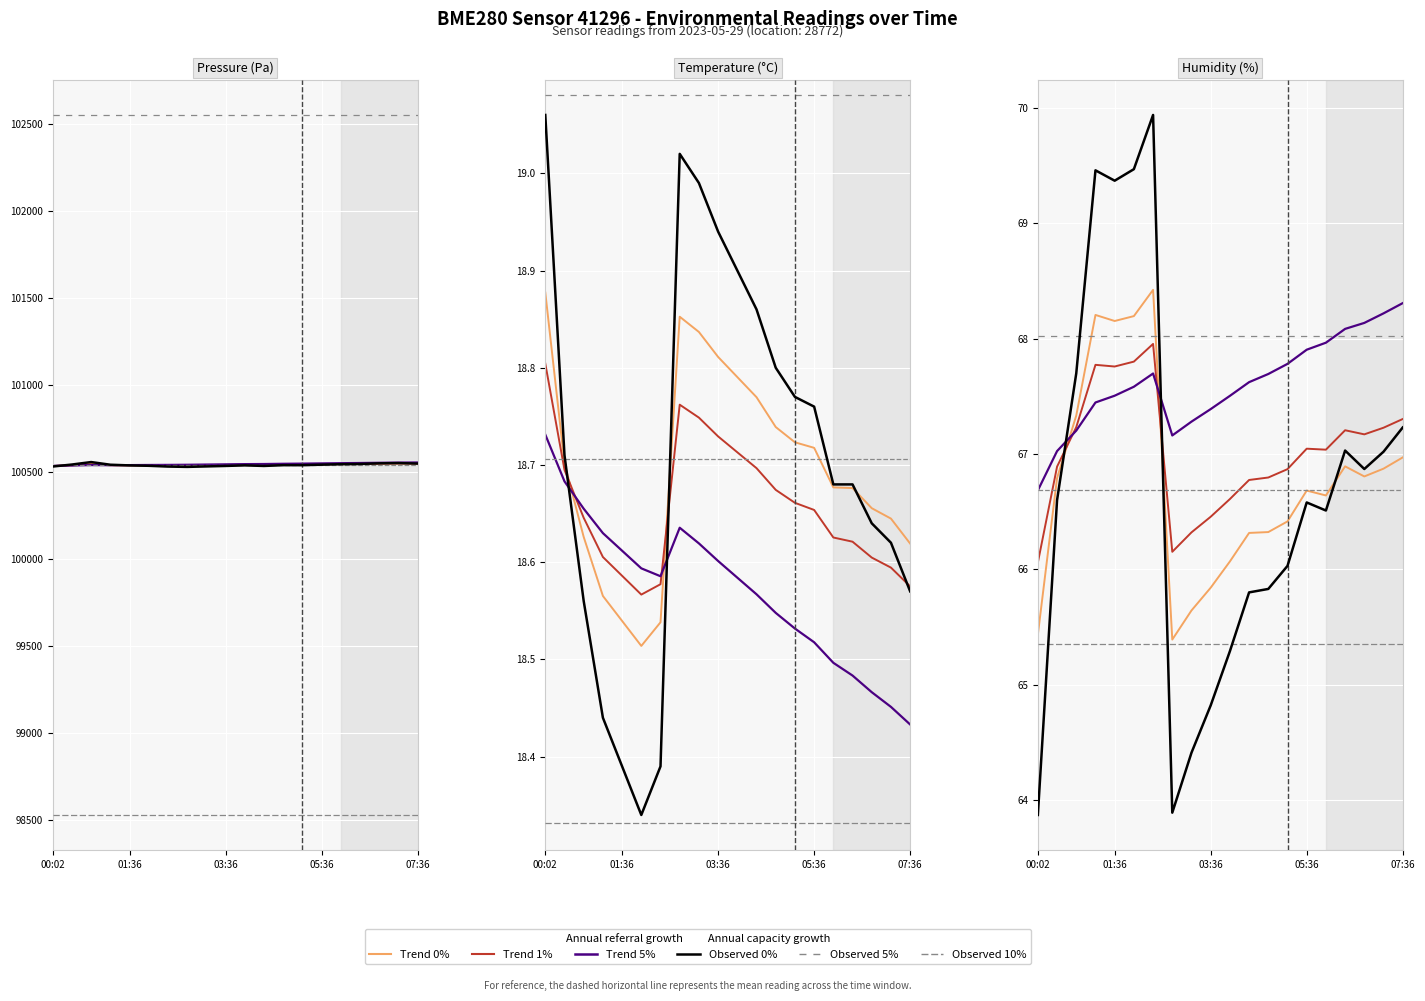

What is the average value of the humidity series?

66.7